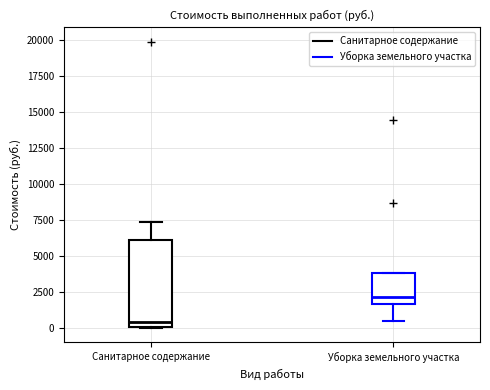

Reading left to right, transcribe this box plot: for each box, give where its median line is, the range the box spans, and where its two whiskers end, as read against the y-axis. The values are not printed on the chart, so give them approximately, as read against the axis.

Санитарное содержание: median 500, box 0 to 6000, whiskers 0 to 7500
Уборка земельного участка: median 2000, box 1500 to 4000, whiskers 500 to 4000